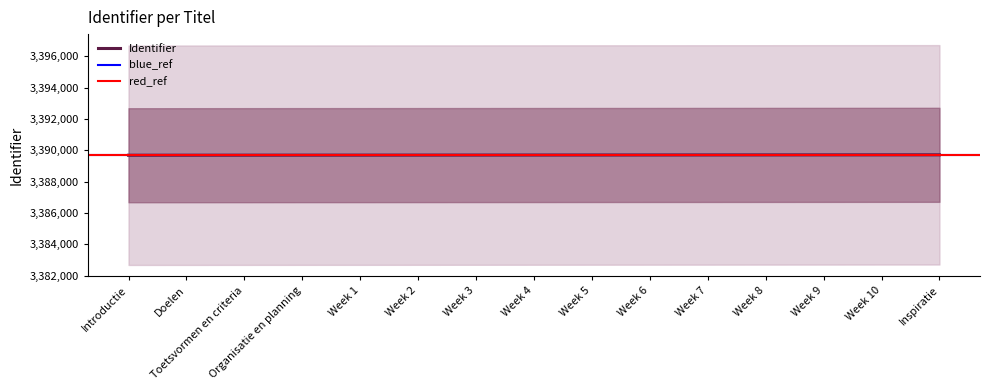

What is the difference between the values at Week 5 and Doelen?

13